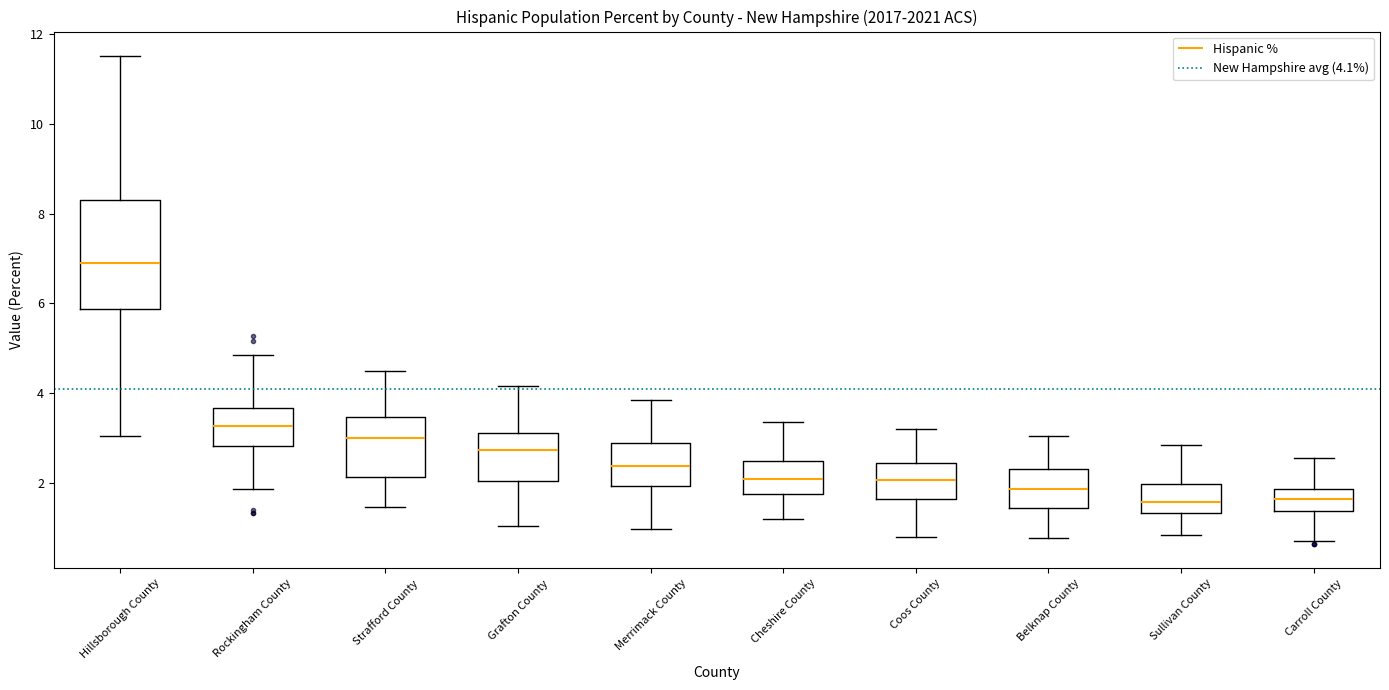

Reading left to right, read every box against the y-axis: the position of its median line, the range the box covers, and the ends of its whiskers. The values are not printed on the chart, so give them approximately, as read against the axis.

Hillsborough County: median 6.8, box 5.8 to 8.4, whiskers 3.0 to 11.6
Rockingham County: median 3.2, box 2.8 to 3.6, whiskers 1.8 to 4.8
Strafford County: median 3.0, box 2.2 to 3.4, whiskers 1.4 to 4.4
Grafton County: median 2.8, box 2.0 to 3.0, whiskers 1.0 to 4.2
Merrimack County: median 2.4, box 2.0 to 2.8, whiskers 1.0 to 3.8
Cheshire County: median 2.0, box 1.8 to 2.4, whiskers 1.2 to 3.4
Coos County: median 2.0, box 1.6 to 2.4, whiskers 0.8 to 3.2
Belknap County: median 1.8, box 1.4 to 2.2, whiskers 0.8 to 3.0
Sullivan County: median 1.6, box 1.4 to 2.0, whiskers 0.8 to 2.8
Carroll County: median 1.6, box 1.4 to 1.8, whiskers 0.8 to 2.6